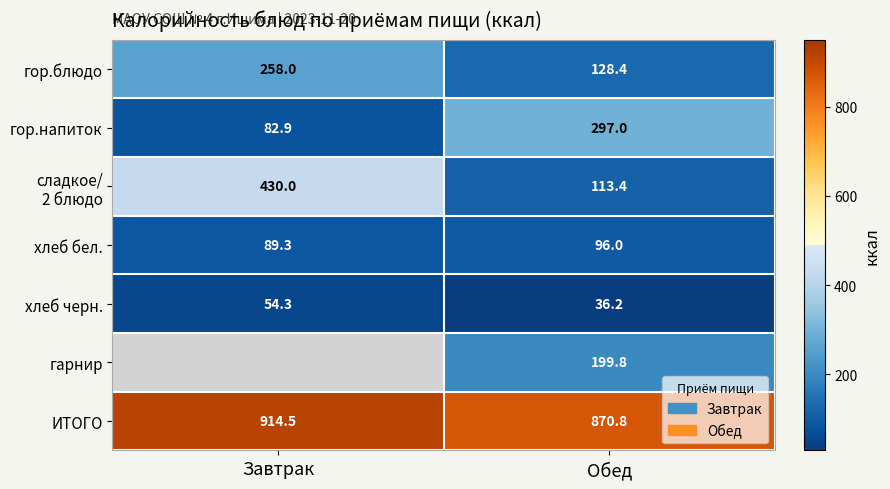

True or false: гор.напиток has a value of 109.7 at Завтрак.

False